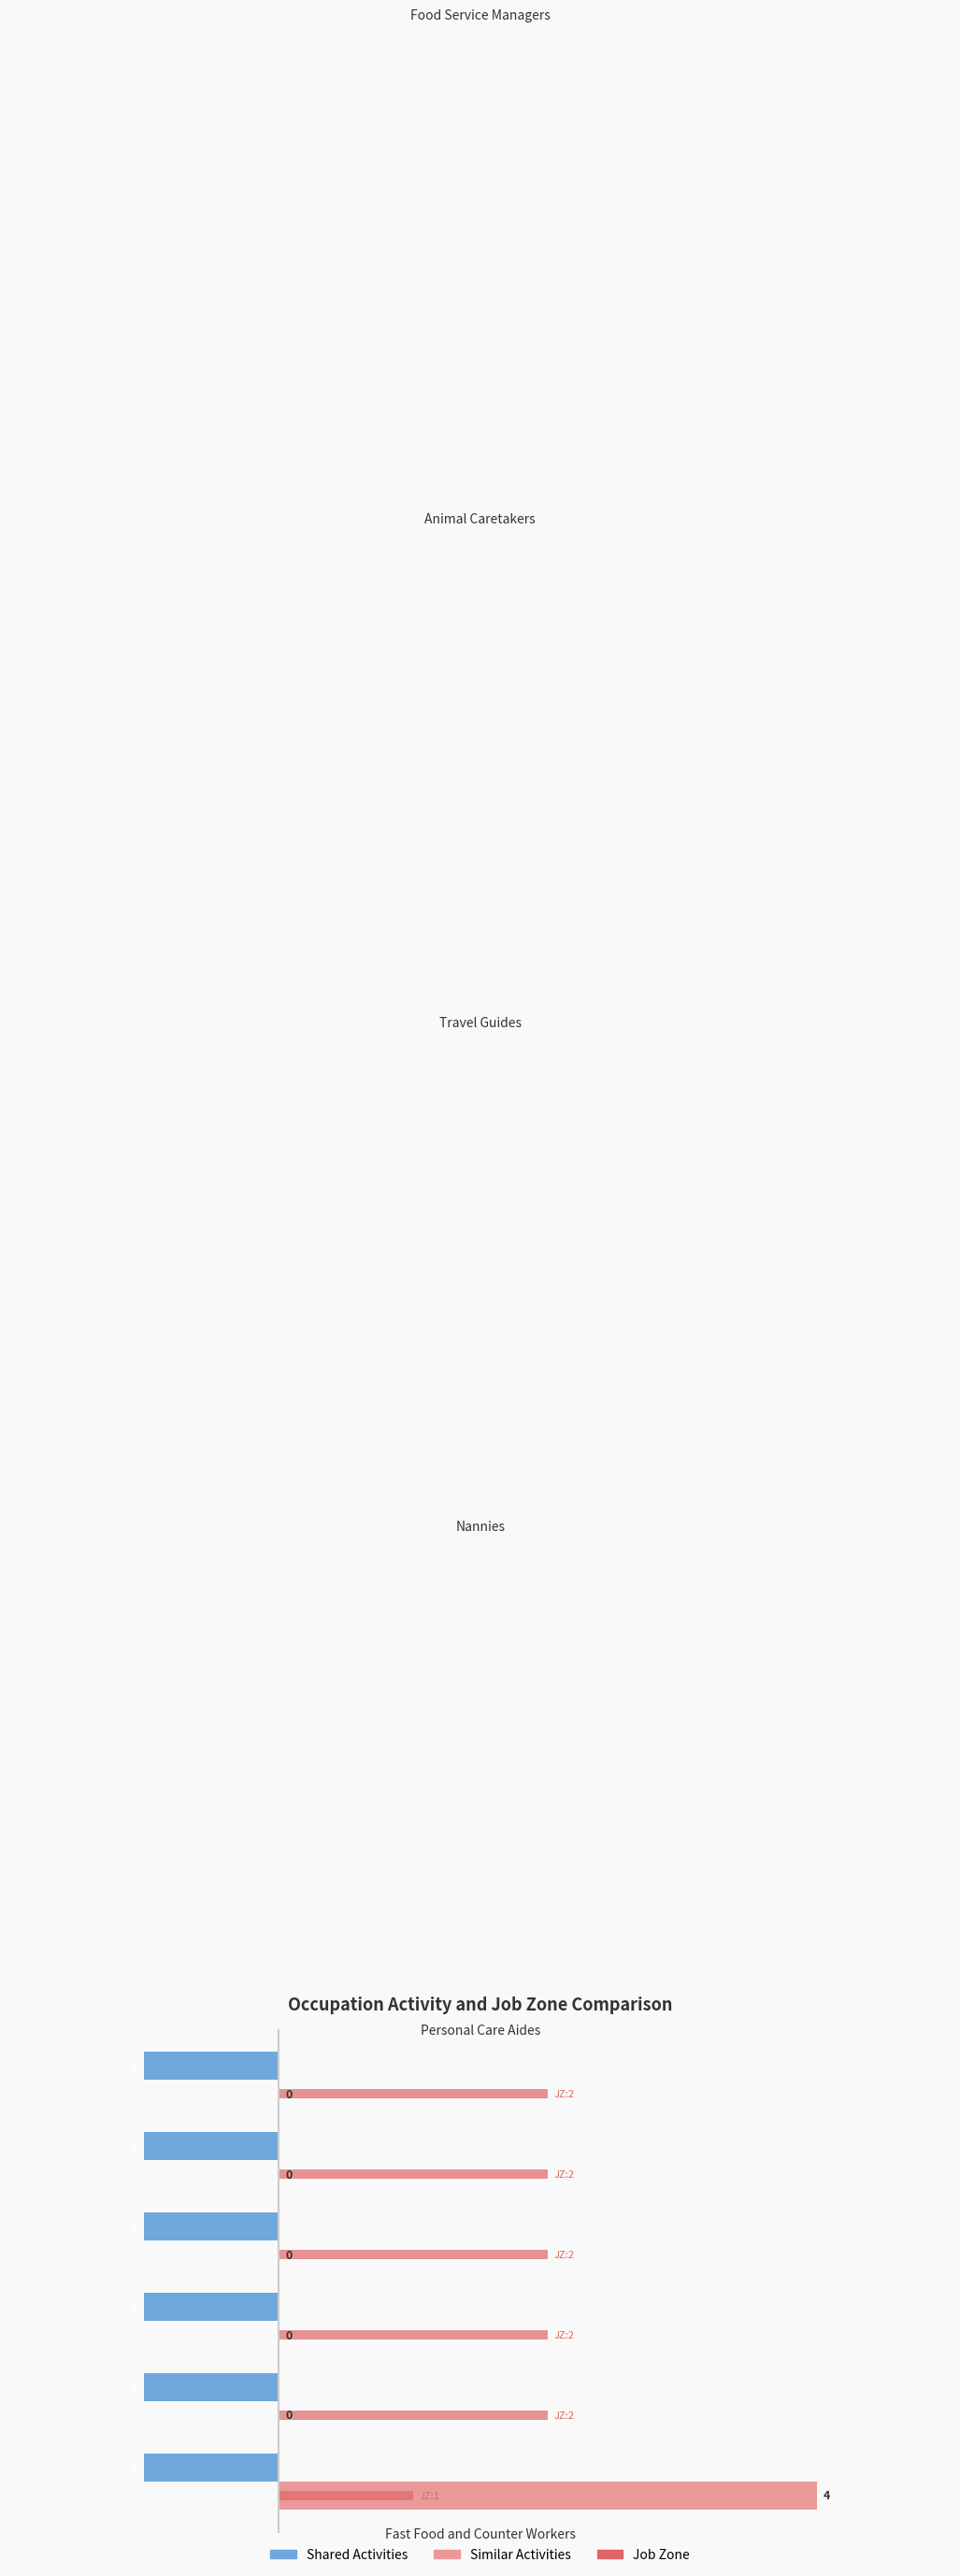

Is the value of Similar Activities at Food Service Managers greater than the value of Job Zone at Food Service Managers?

No